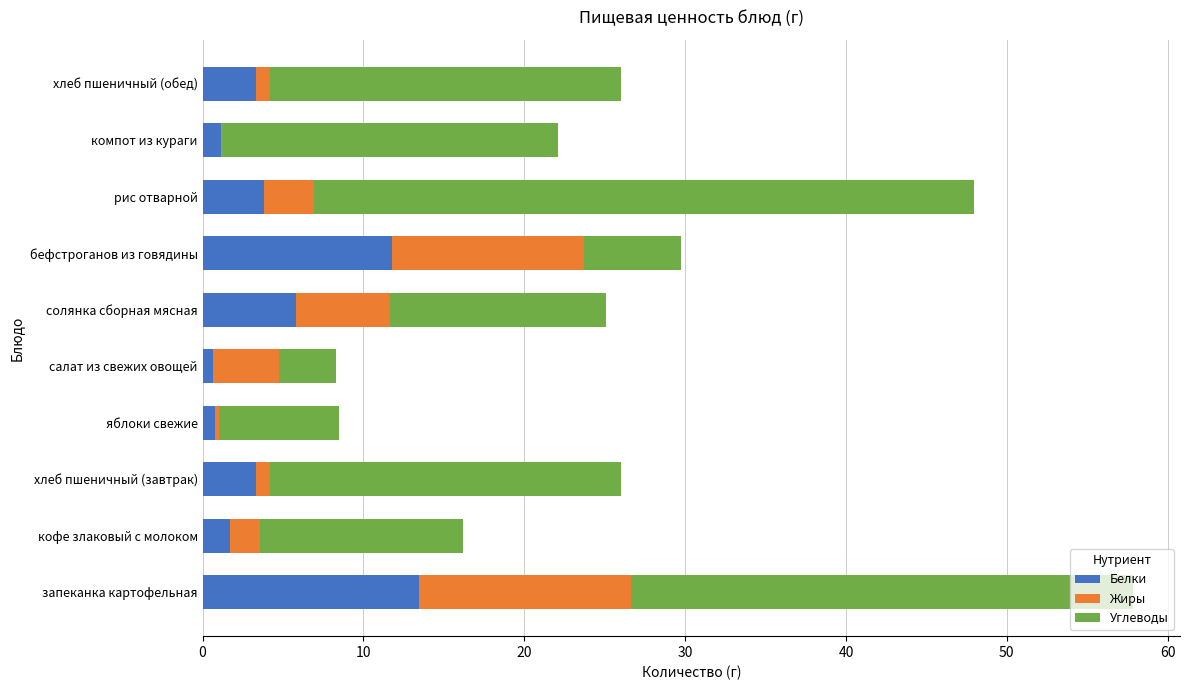

What is the highest value of the Белки series?

13.4